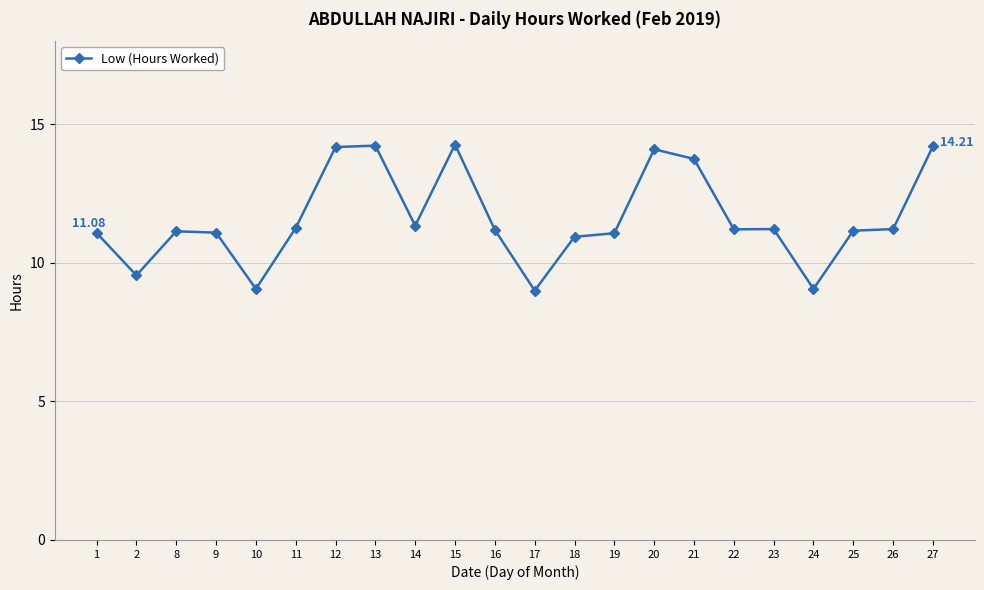

How many lines are shown in the chart?

1